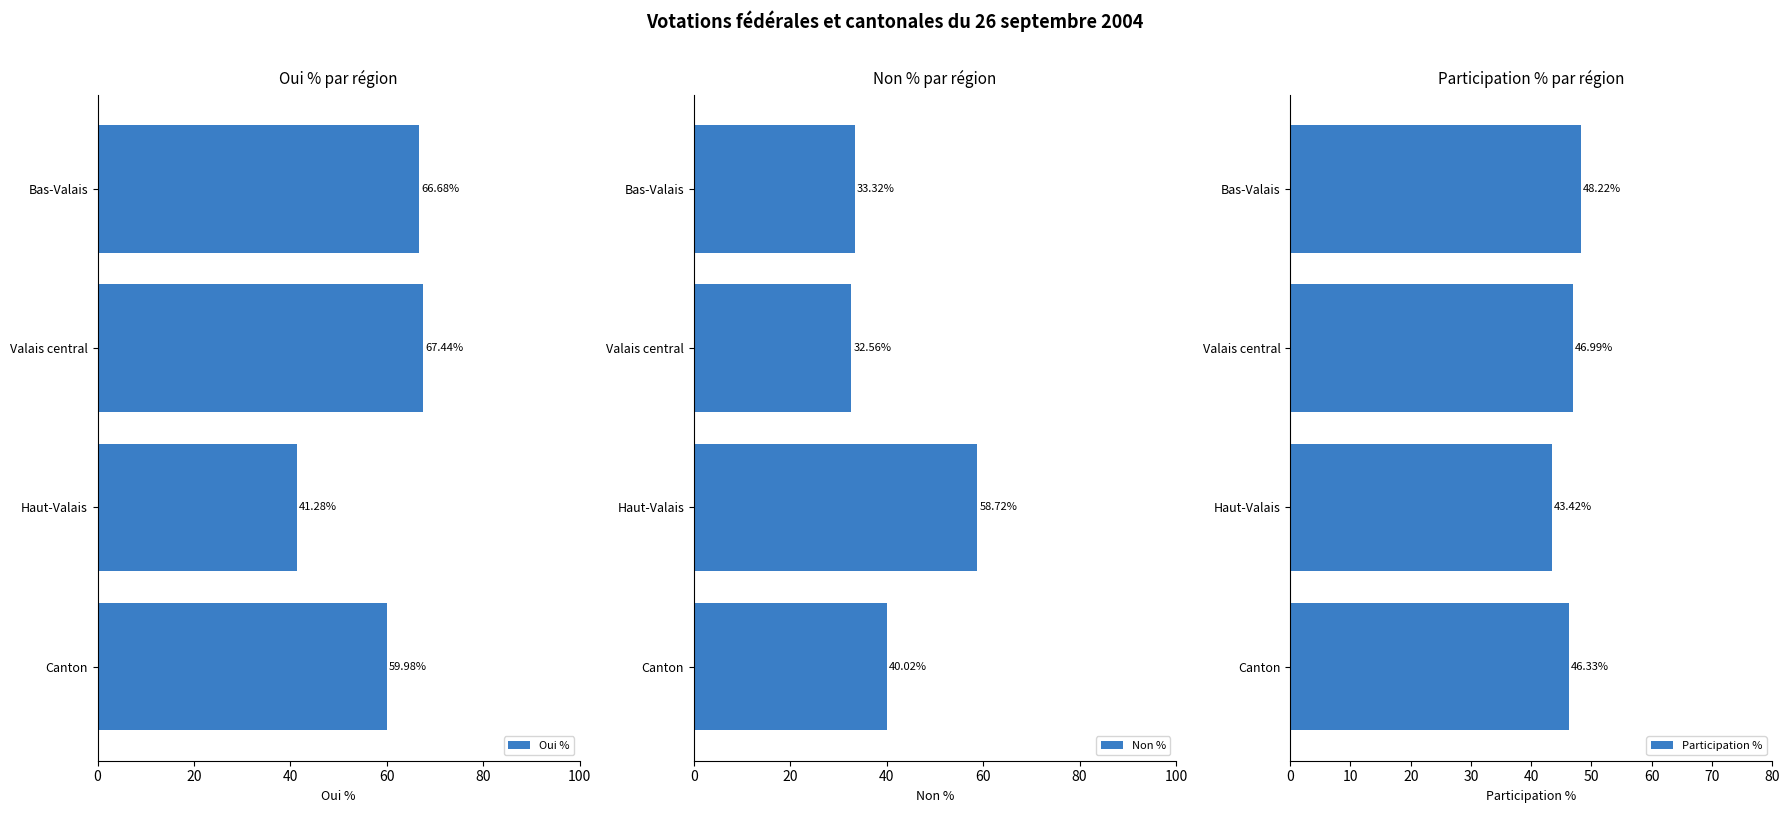

How many data points in Oui % are less than 66?

2